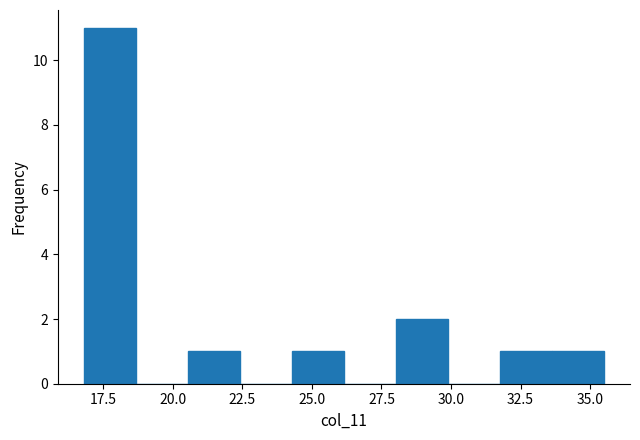

Read against the x-axis, roughly where is the centre of the tallest bar?

17.5